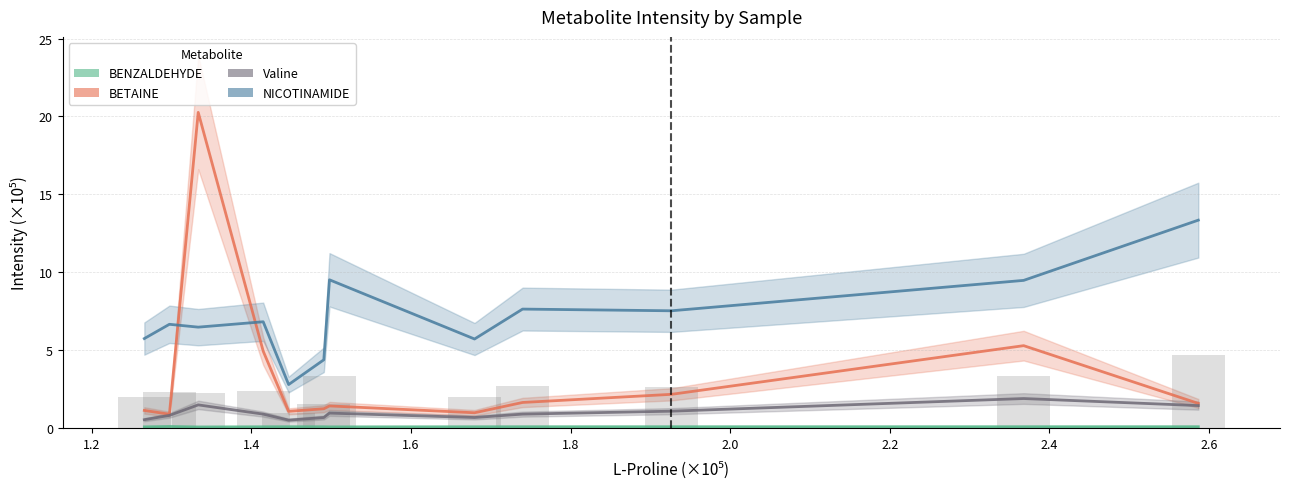

Is the value of Valine at 2.8 greater than the value of NICOTINAMIDE at 1.0?

No